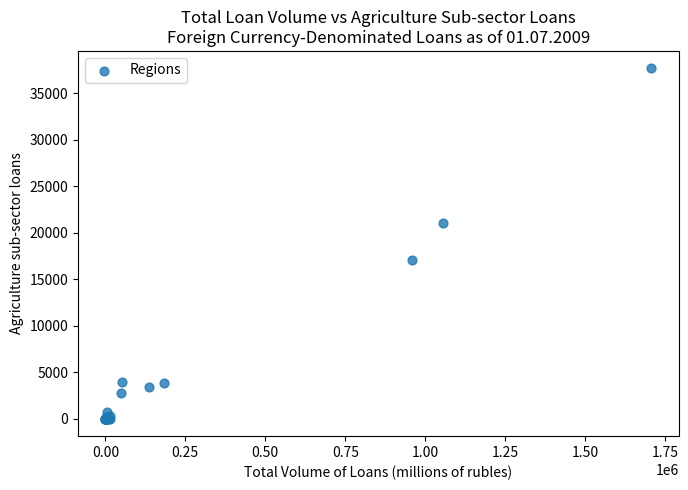

What Y value in the scatter plot is closest to 18839?

17087.3